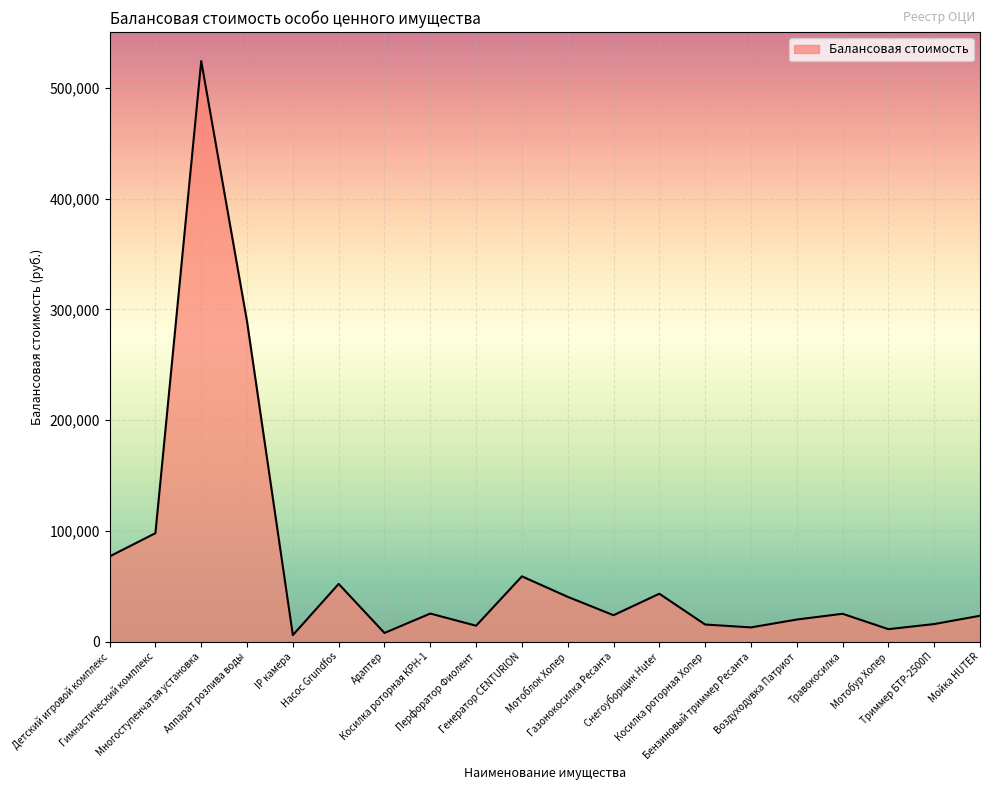

Where is the first local maximum?

Многоступенчатая установка